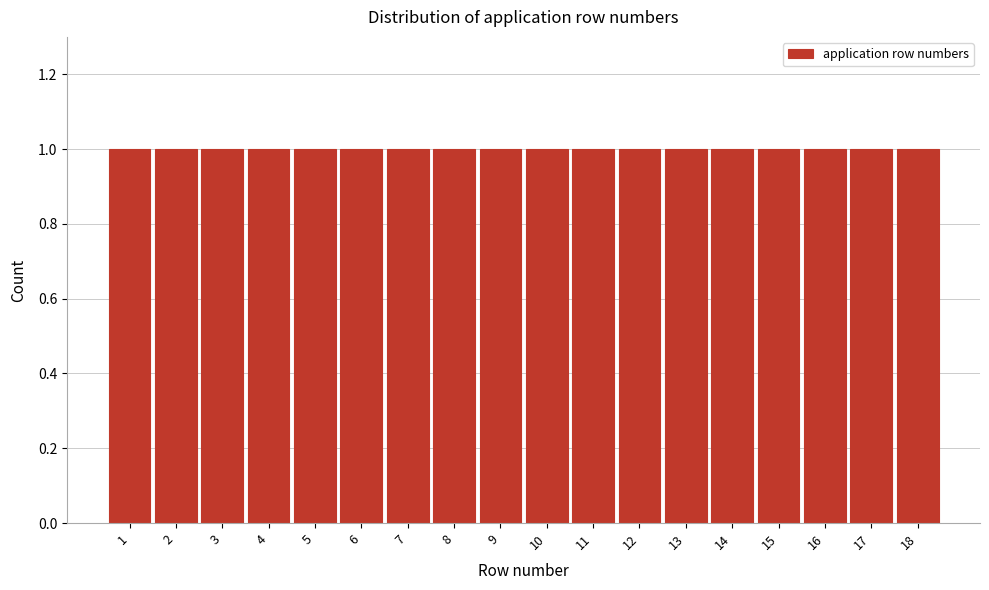

Reading left to right, transcribe this chart: for each bar, give the range it covers on the x-axis and its height. The values are not printed on the chart, so give them approximately, as read against the axis.

0.5 to 1.5: 1
1.5 to 2.5: 1
2.5 to 3.5: 1
3.5 to 4.5: 1
4.5 to 5.5: 1
5.5 to 6.5: 1
6.5 to 7.5: 1
7.5 to 8.5: 1
8.5 to 9.5: 1
9.5 to 10.5: 1
10.5 to 11.5: 1
11.5 to 12.5: 1
12.5 to 13.5: 1
13.5 to 14.5: 1
14.5 to 15.5: 1
15.5 to 16.5: 1
16.5 to 17.5: 1
17.5 to 18.5: 1